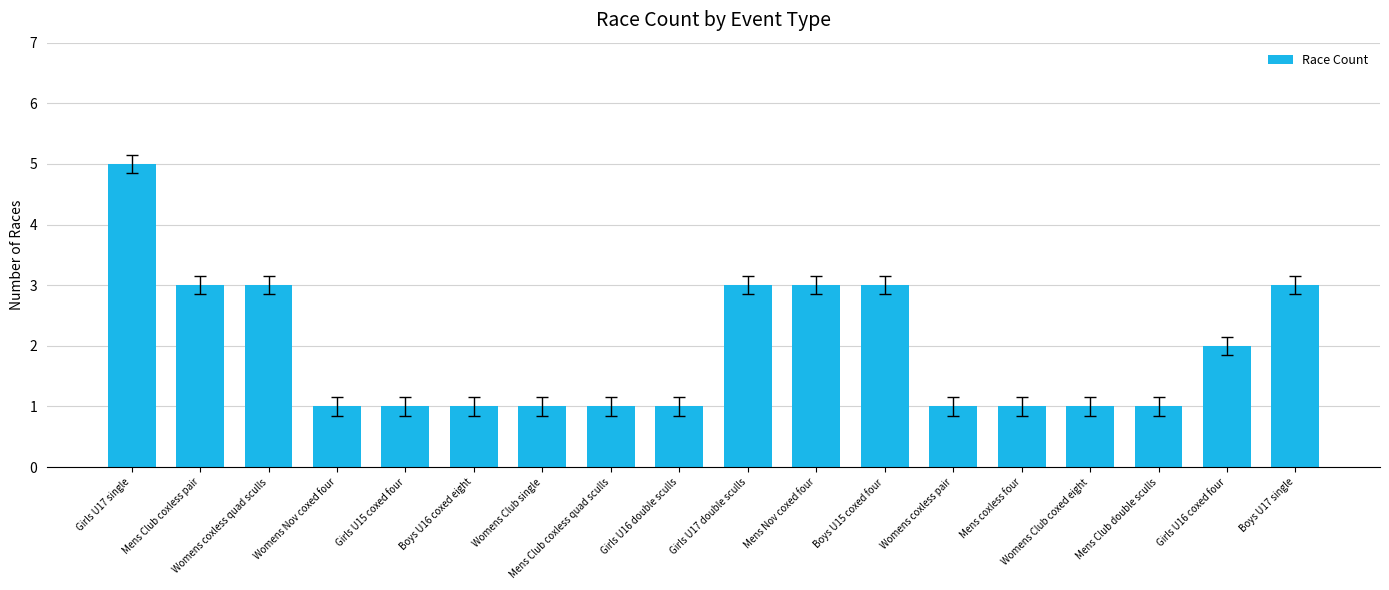

Reading left to right, what are all the values shown in this chart?

Girls U17 single=5	Mens Club coxless pair=3	Womens coxless quad sculls=3	Womens Nov coxed four=1	Girls U15 coxed four=1	Boys U16 coxed eight=1	Womens Club single=1	Mens Club coxless quad sculls=1	Girls U16 double sculls=1	Girls U17 double sculls=3	Mens Nov coxed four=3	Boys U15 coxed four=3	Womens coxless pair=1	Mens coxless four=1	Womens Club coxed eight=1	Mens Club double sculls=1	Girls U16 coxed four=2	Boys U17 single=3